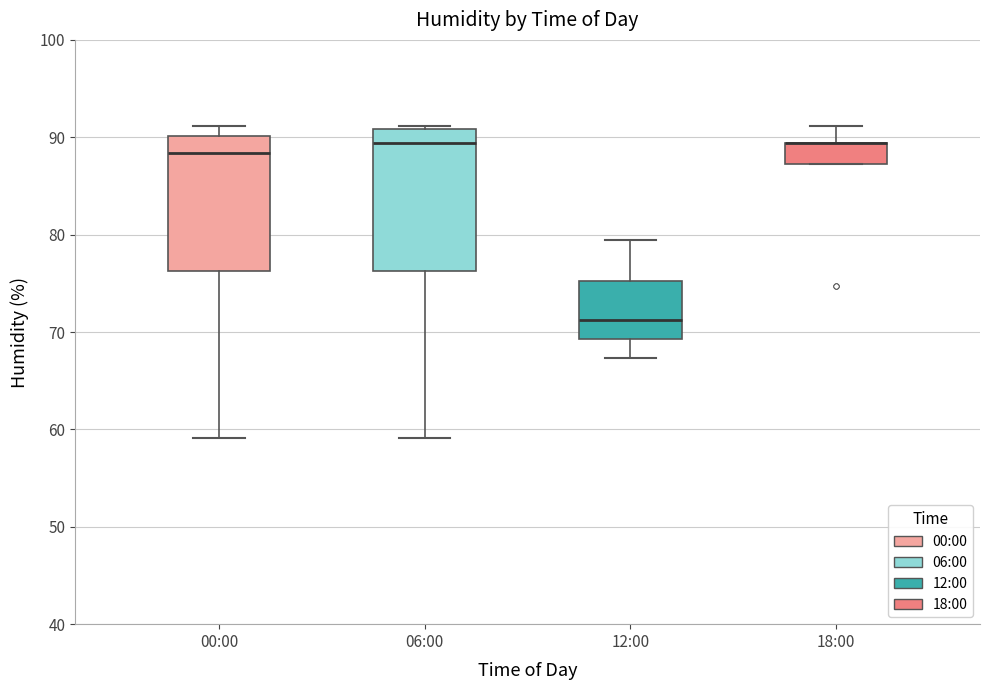

Reading left to right, read every box against the y-axis: the position of its median line, the range the box covers, and the ends of its whiskers. The values are not printed on the chart, so give them approximately, as read against the axis.

00:00: median 88, box 76 to 90, whiskers 59 to 91
06:00: median 89, box 76 to 91, whiskers 59 to 91 (just above the box's upper edge)
12:00: median 71, box 69 to 75, whiskers 67 to 80
18:00: median 89 (drawn on the box's upper edge), box 87 to 89, whiskers 87 to 91